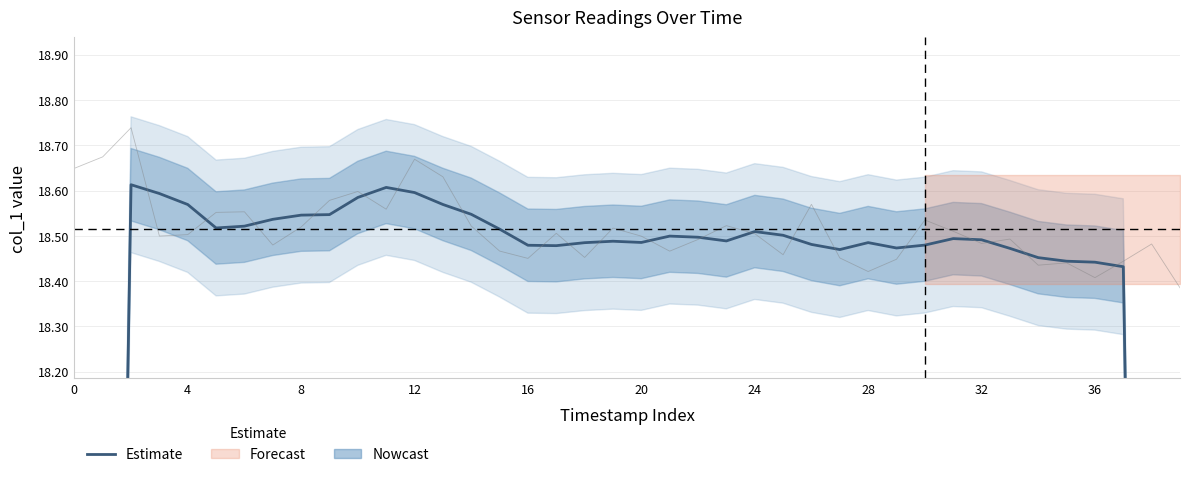

How many values exceed 18?

36